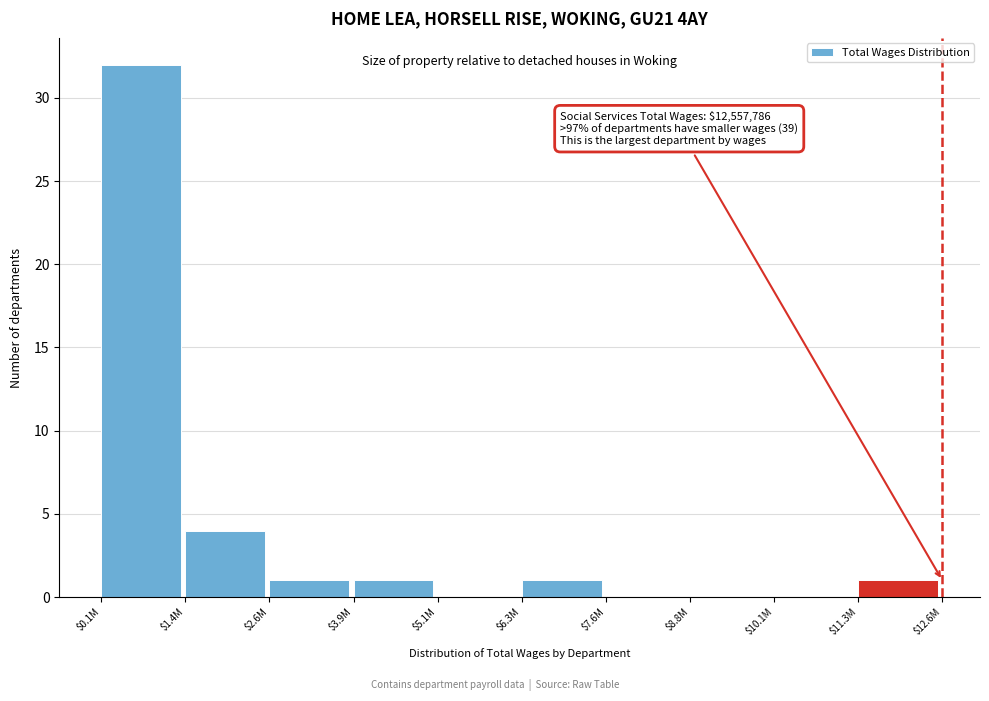

Which label corresponds to the largest value in the chart?

$0.1M